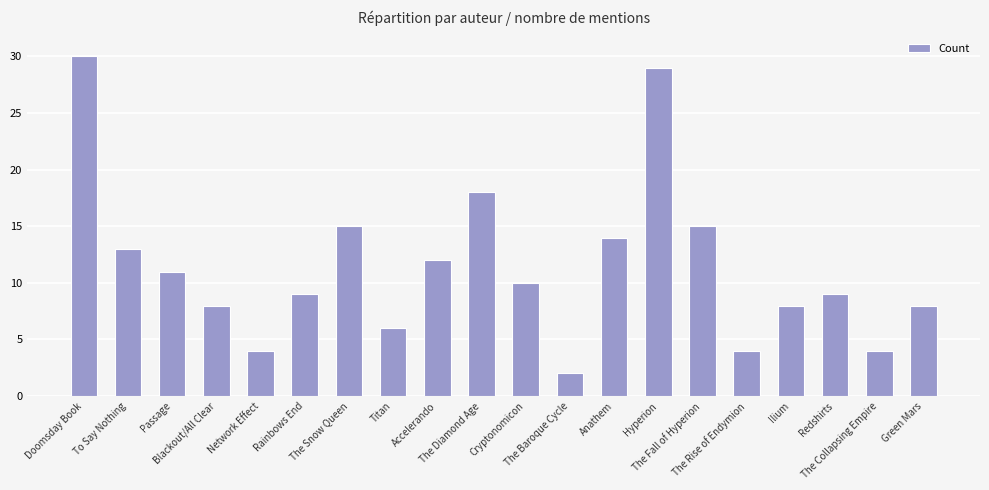

What is the change in value from To Say Nothing to Hyperion?

+16